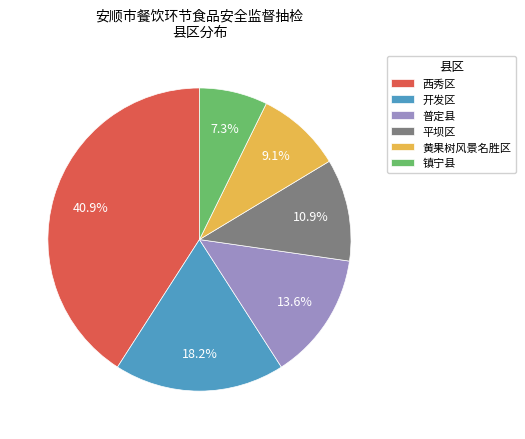

Between 西秀区 and 黄果树风景名胜区, which is larger?

西秀区